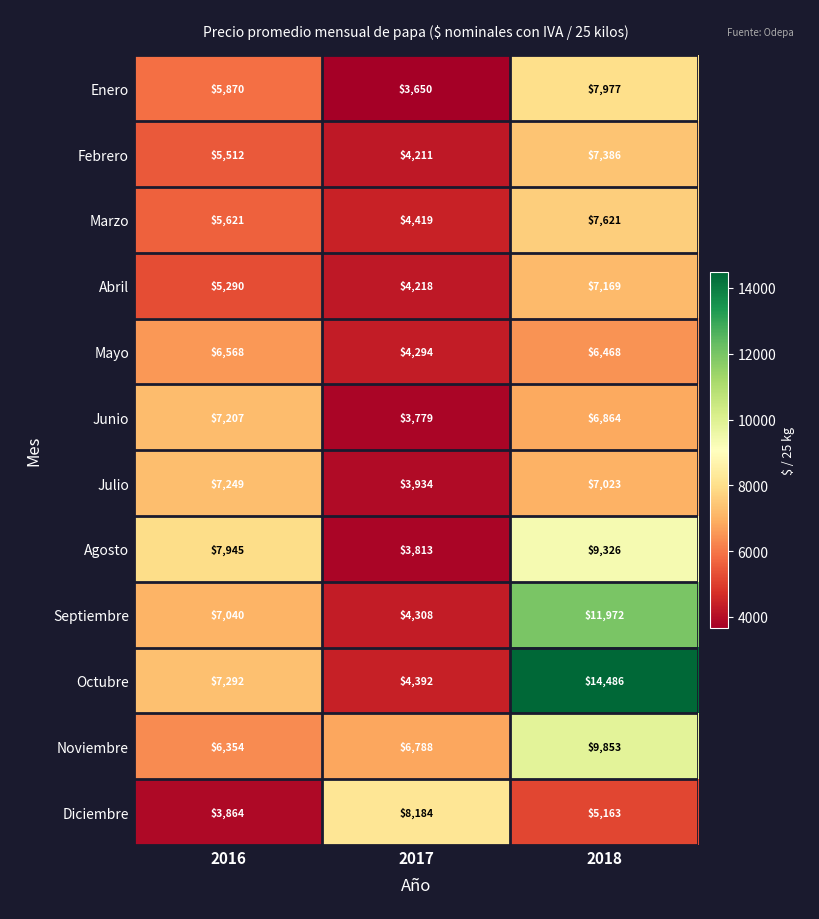

Rank the series at 2016 from highest to lowest value.

Agosto, Octubre, Julio, Junio, Septiembre, Mayo, Noviembre, Enero, Marzo, Febrero, Abril, Diciembre